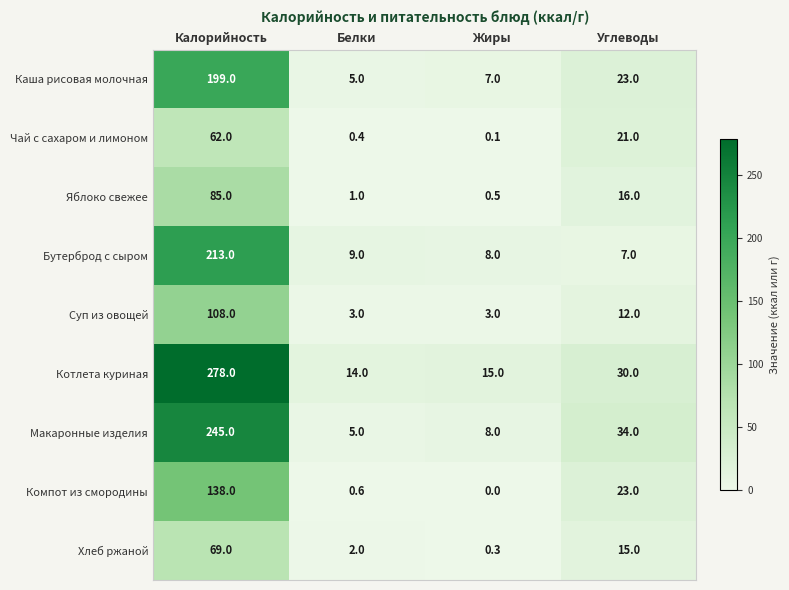

Rank the categories by Макаронные изделия value from highest to lowest.

Калорийность, Углеводы, Жиры, Белки